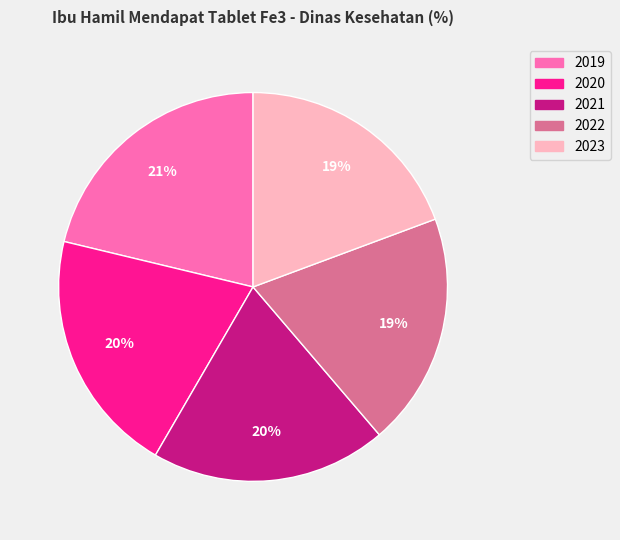

Is 2021 the majority of the pie?

No